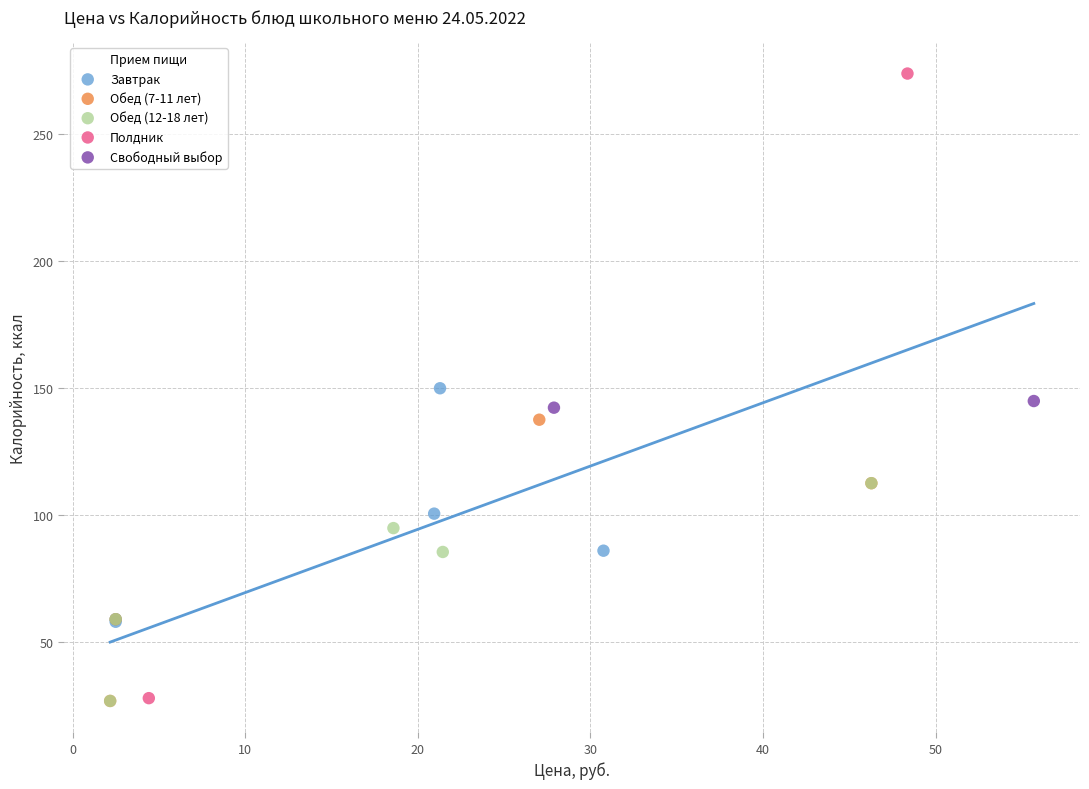

What are all the series names shown in the legend?

Завтрак, Обед (7-11 лет), Обед (12-18 лет), Полдник, Свободный выбор